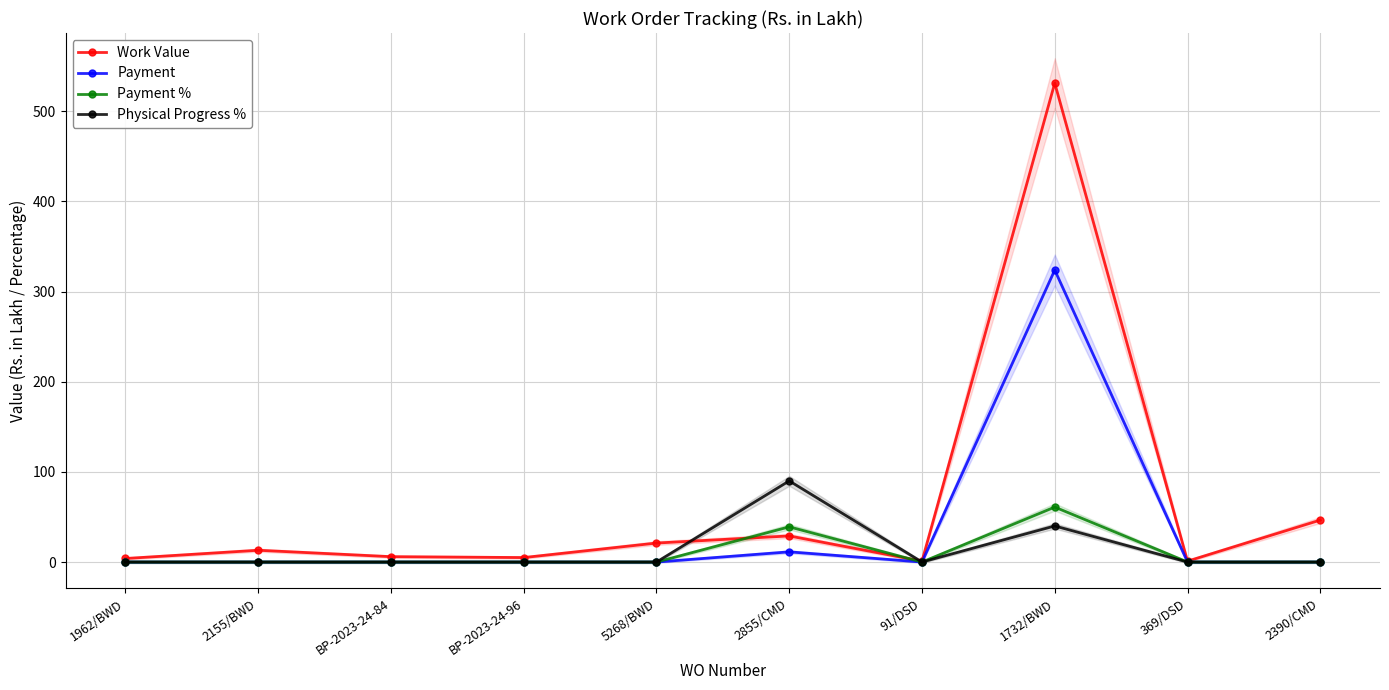

Which series has the largest total across all categories?

Work Value